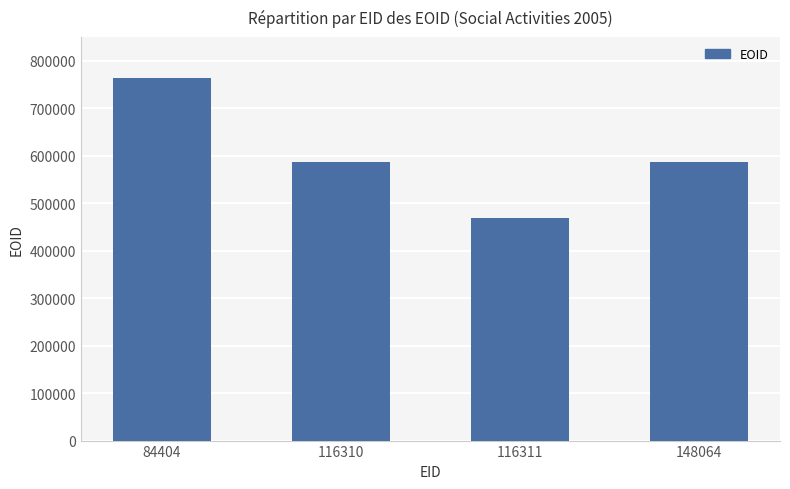

Is it true that the value at 148064 is 359684?

False